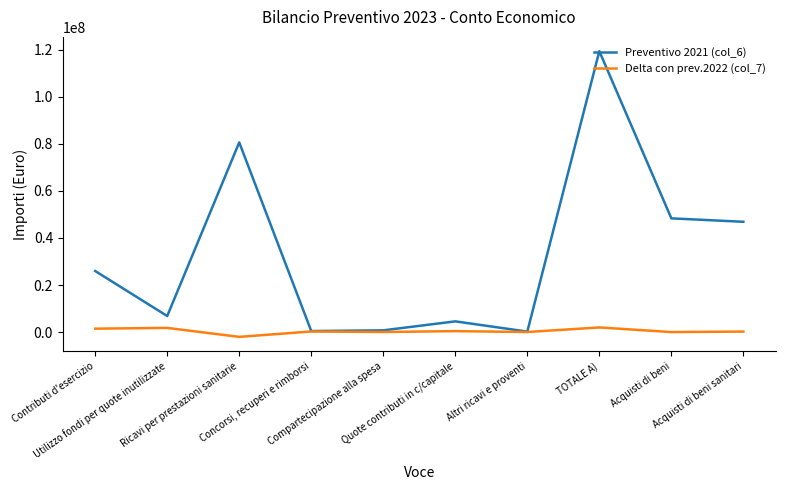

Which series has the largest range (max minus min)?

Preventivo 2021 (col_6)